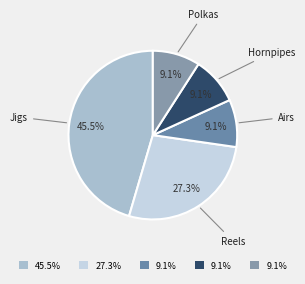

Does any single category account for the majority?

No